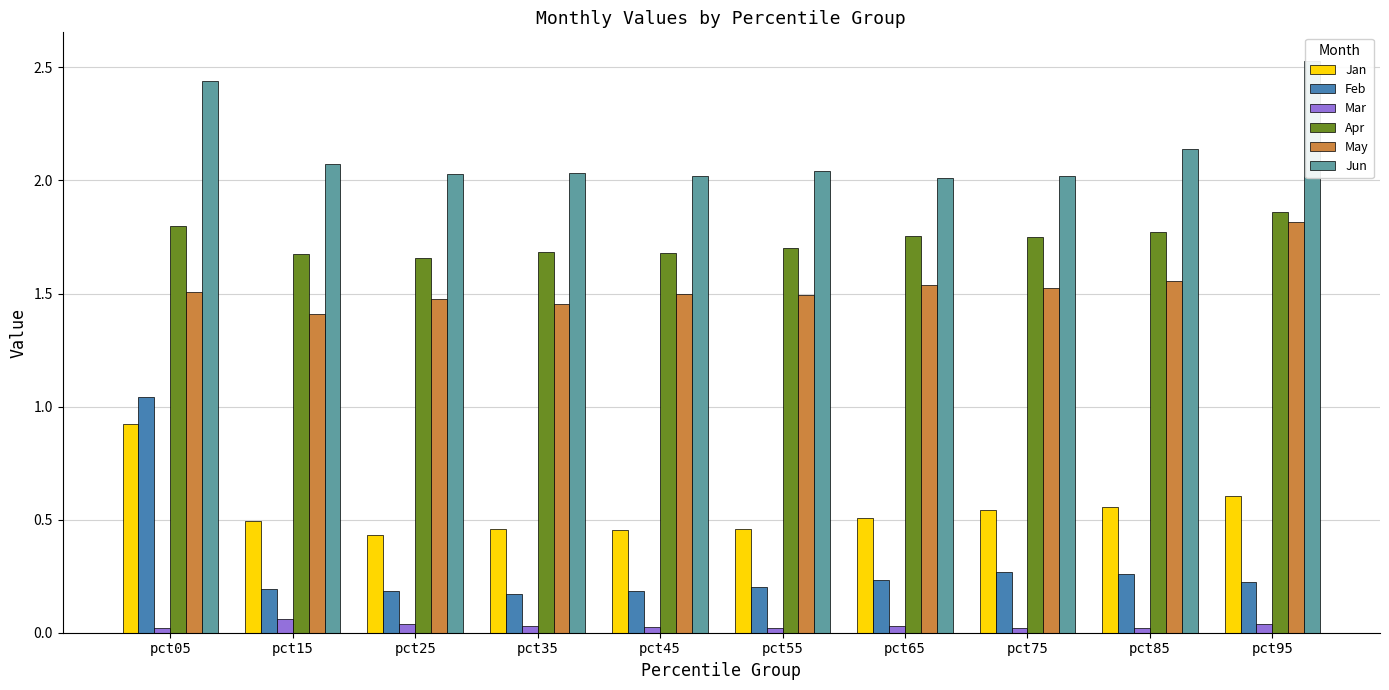

Rank the series by their maximum value, from lowest to highest.

Mar, Jan, Feb, May, Apr, Jun